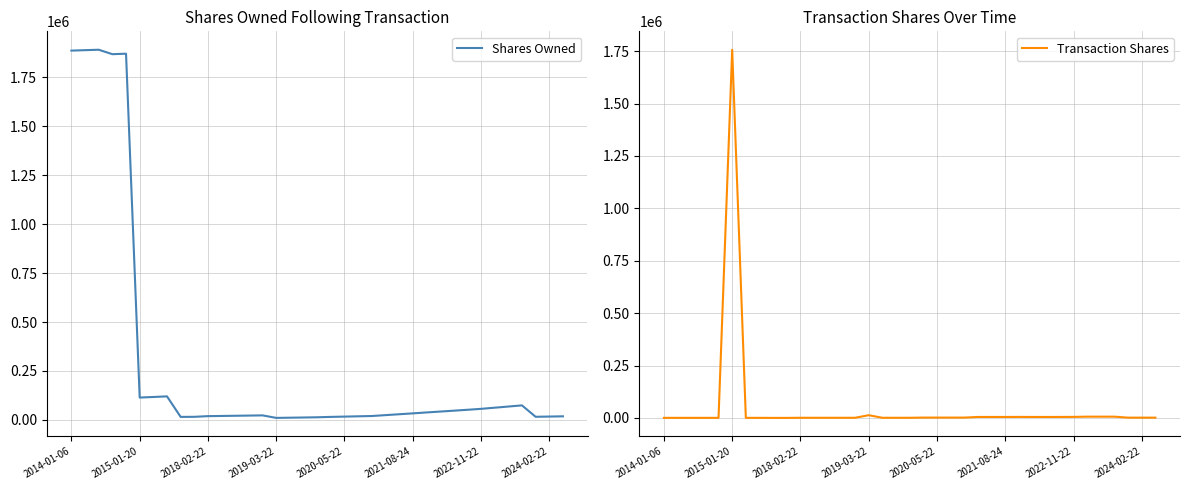

What is the highest value of the Shares Owned series?

1891323